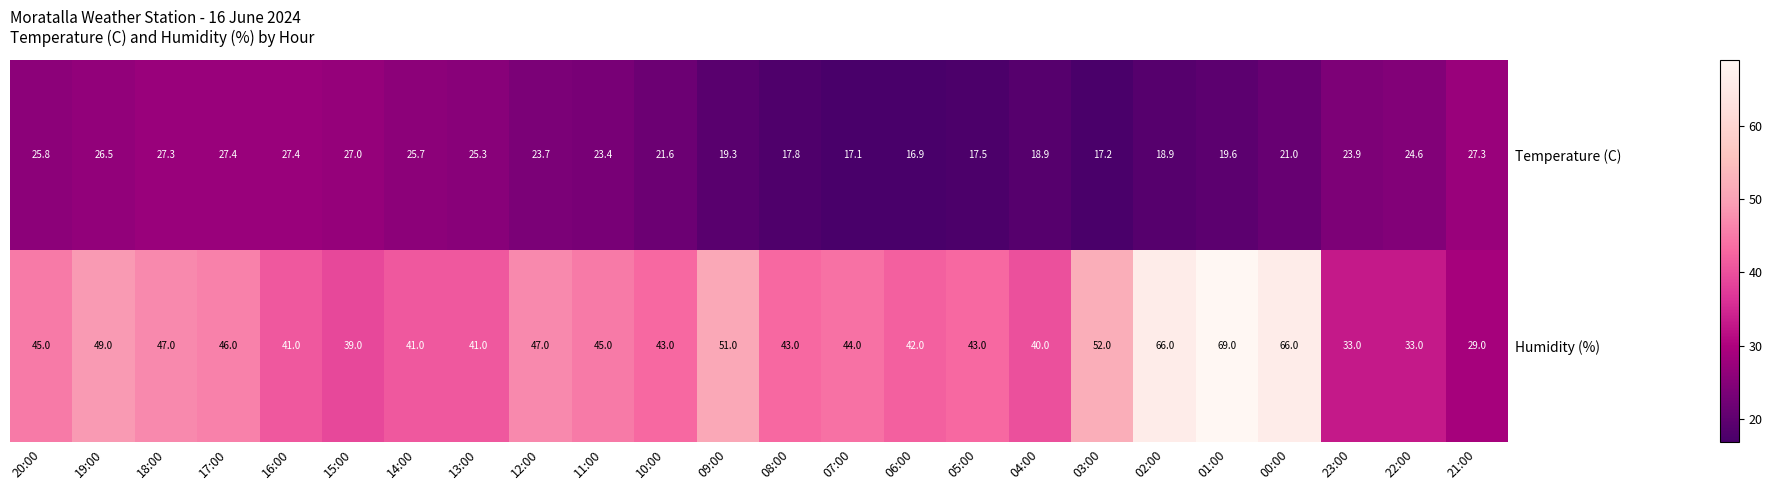

Between 09:00 and 02:00, which series saw the biggest shift?

Humidity (%)